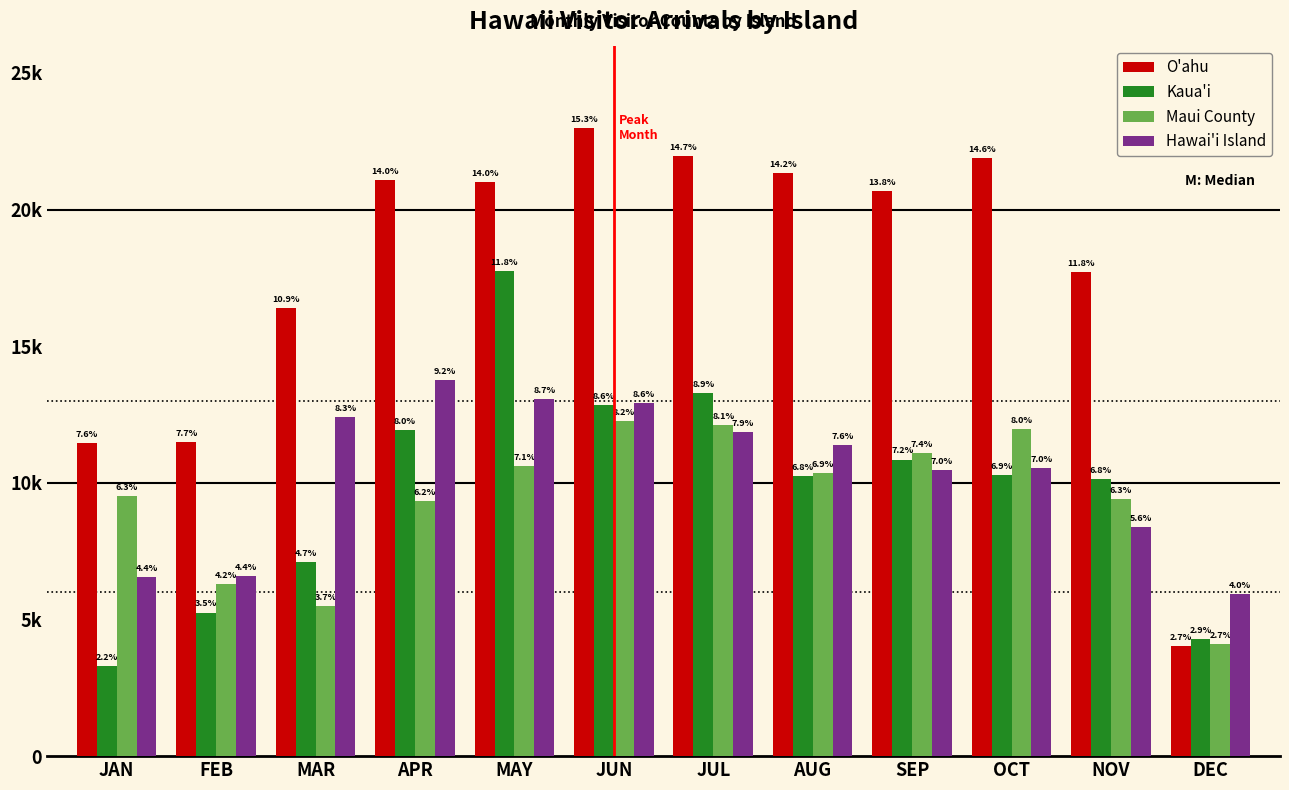

Are the bars horizontal?

No